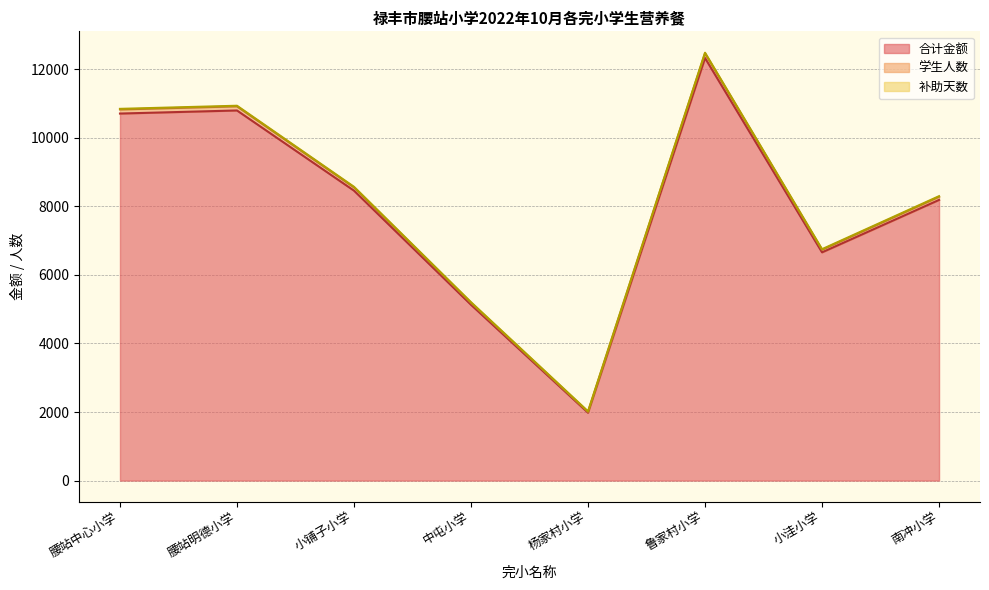

How many data points in 合计金额 are less than 8460?

4